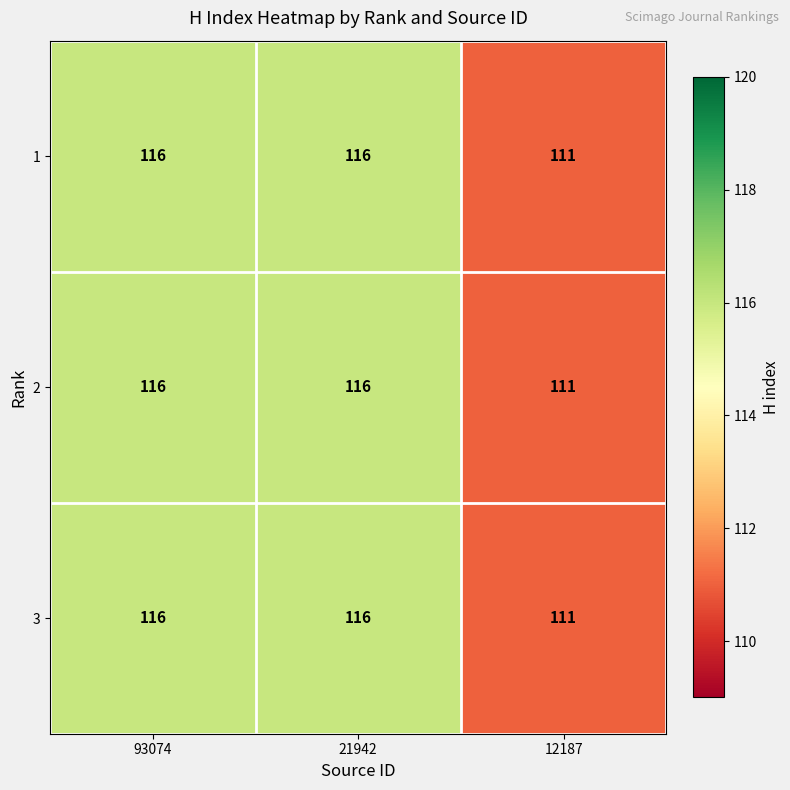

Is the value of 2 at 12187 greater than the value of 3 at 21942?

No